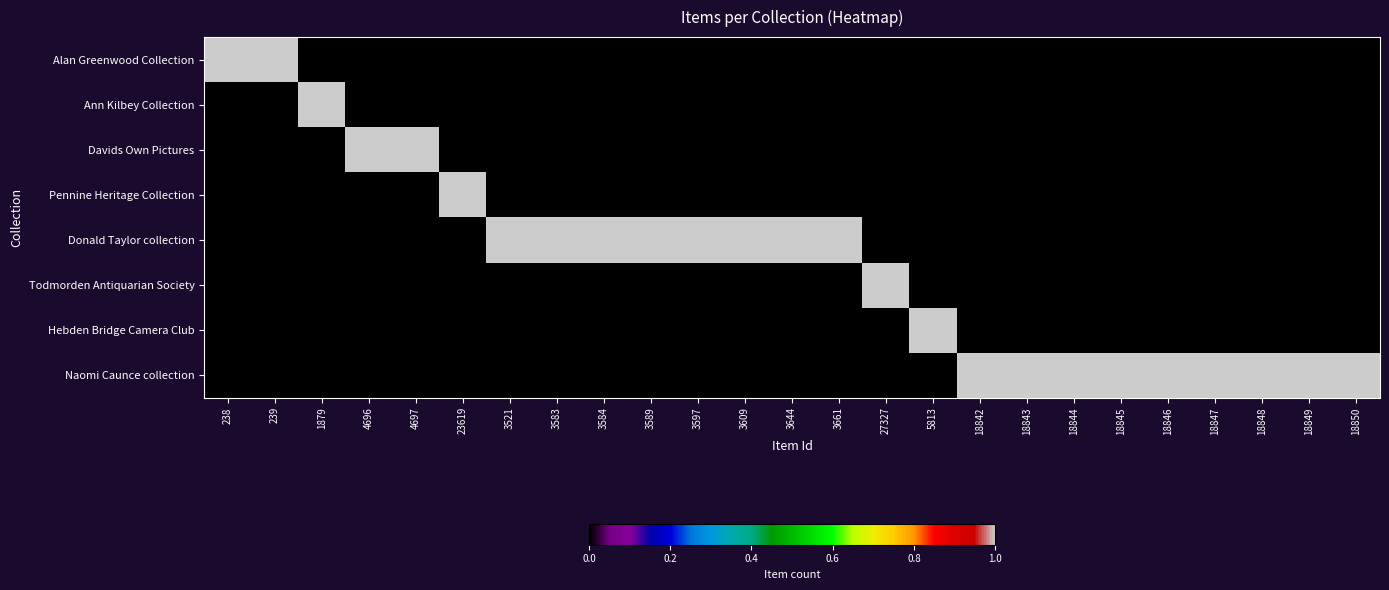

Which series has the largest range (max minus min)?

Alan Greenwood Collection